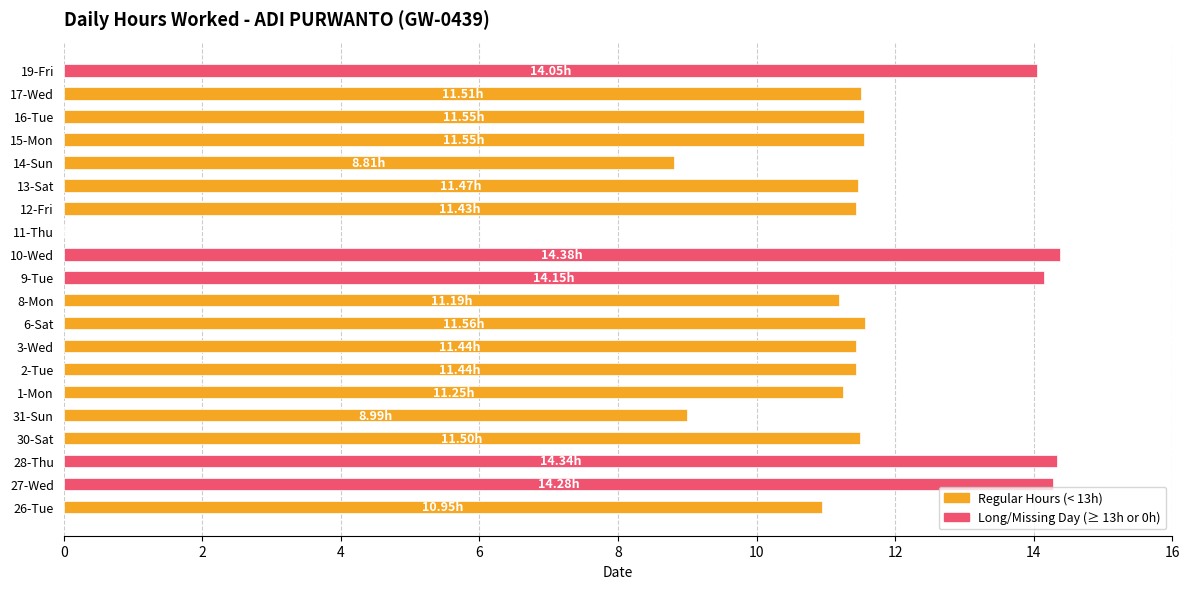

How many positive values are there?

19